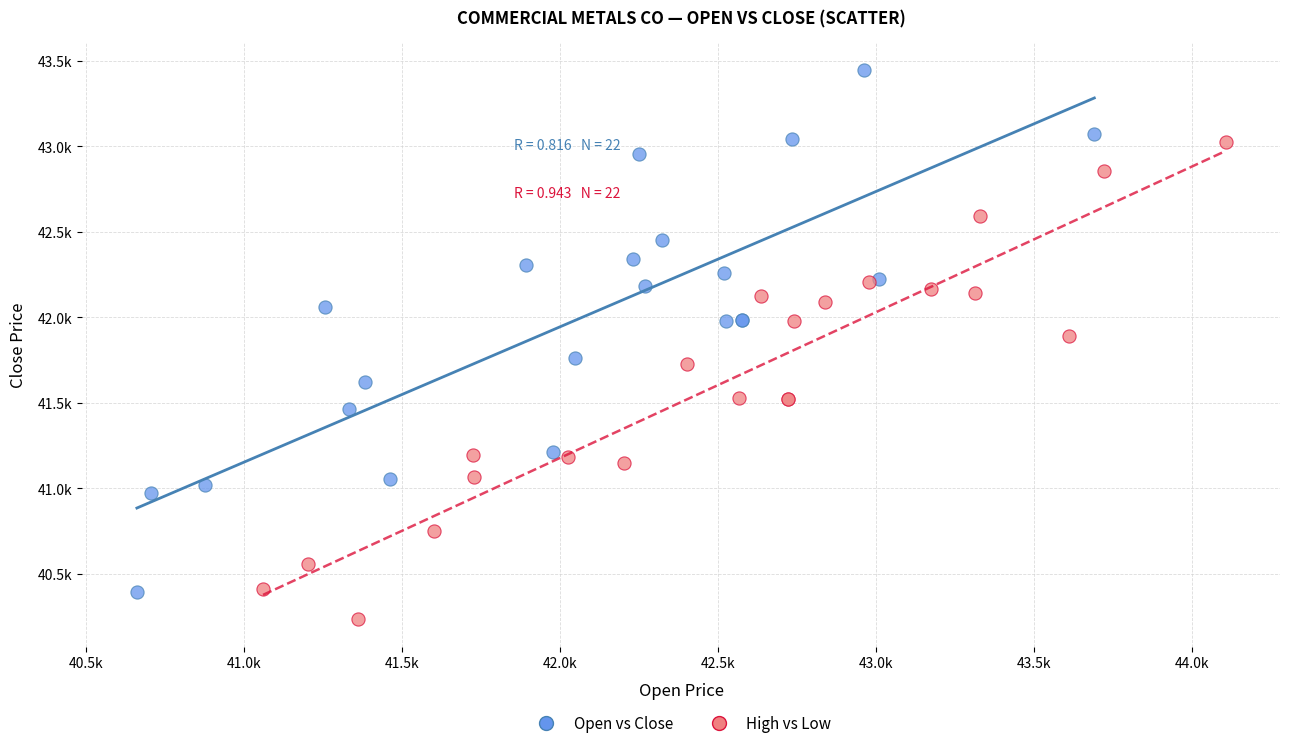

Which series contains the highest Y value?

Open vs Close